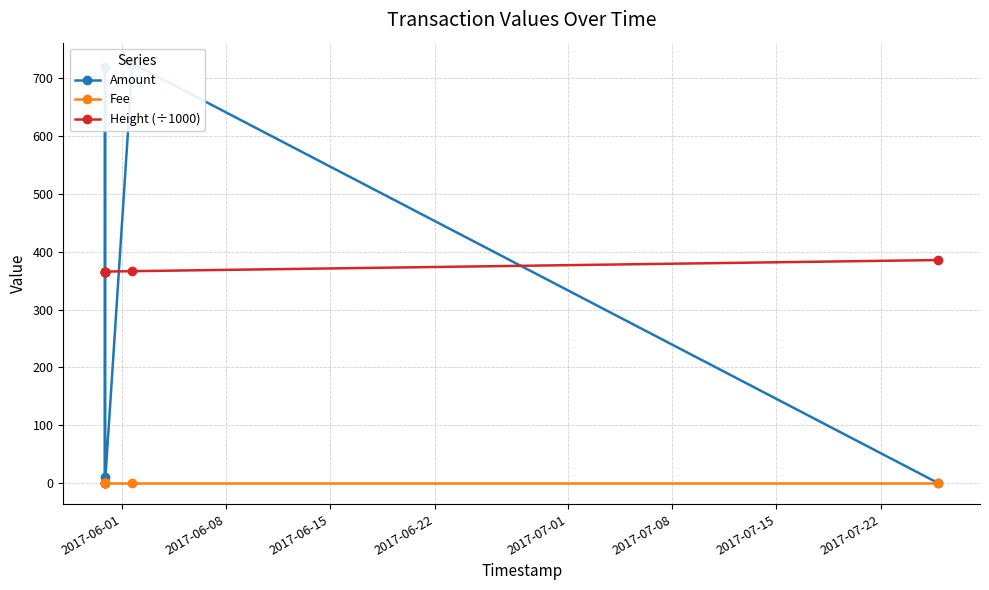

What is the sum of all Fee values?

7.0